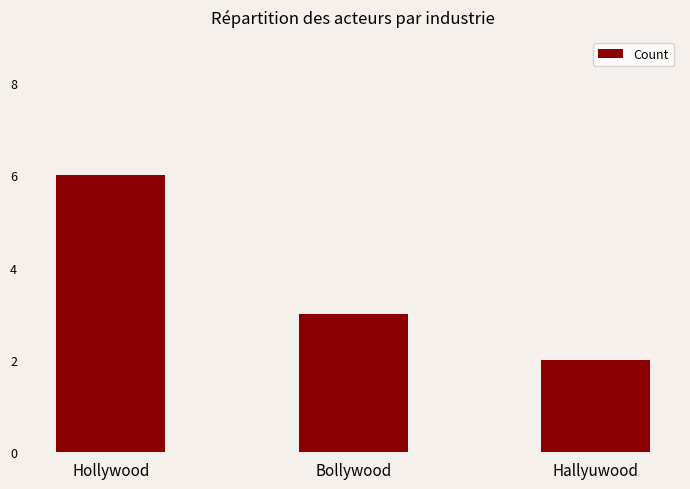

What is the label of the 3rd bar from the left?

Hallyuwood